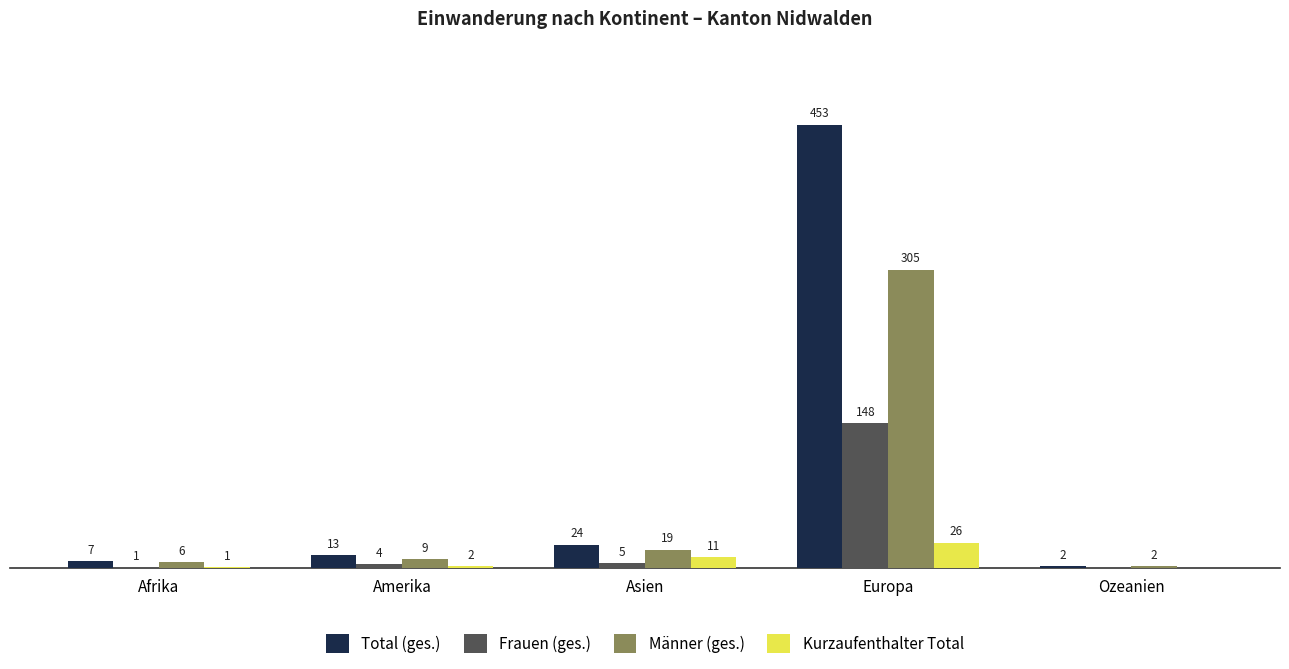

Which category has the highest value in the Männer (ges.) series?

Europa